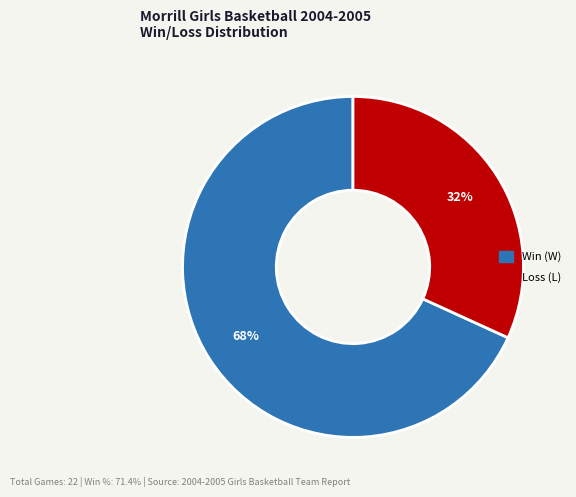

Is there any slice that represents more than half of the pie?

Yes